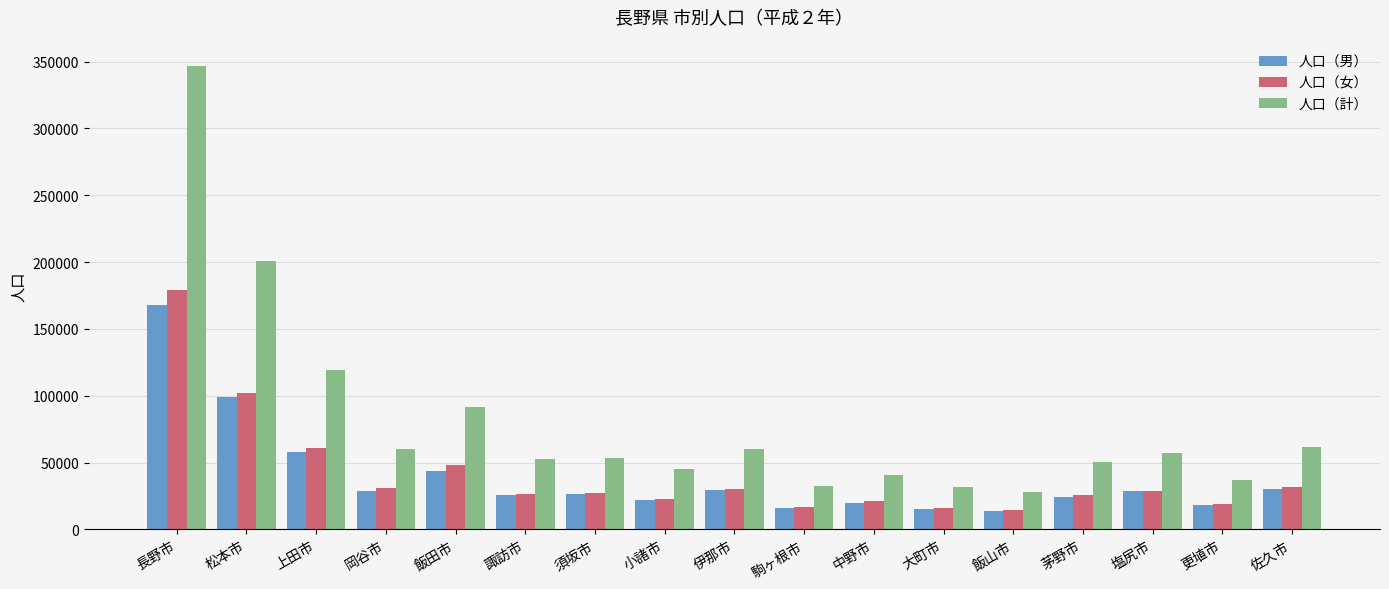

What is the approximate value of 人口（女） at 飯田市, to the nearest 50?

48500